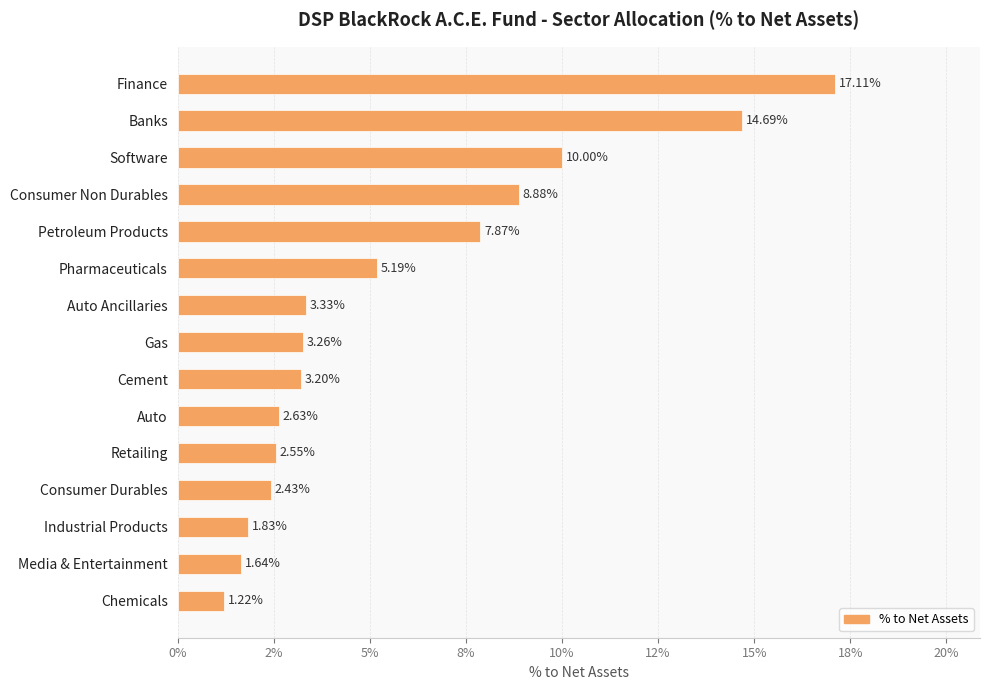

List the labels in order of value, smallest first.

Chemicals, Media & Entertainment, Industrial Products, Consumer Durables, Retailing, Auto, Cement, Gas, Auto Ancillaries, Pharmaceuticals, Petroleum Products, Consumer Non Durables, Software, Banks, Finance